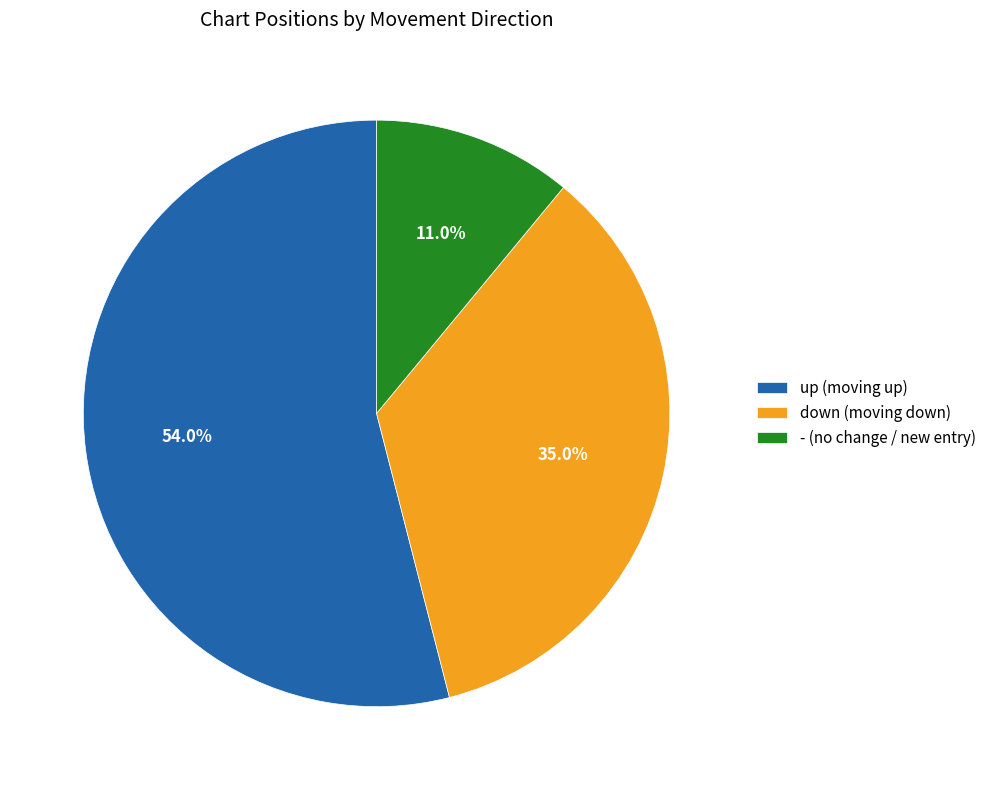

How many slices are in this pie chart?

3